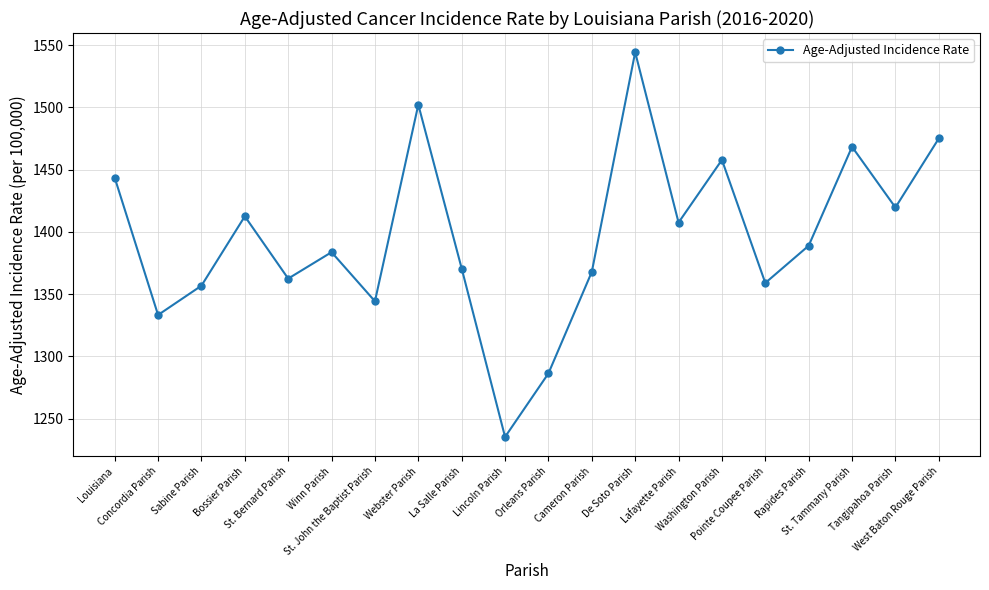

How many values are below 1388?

10